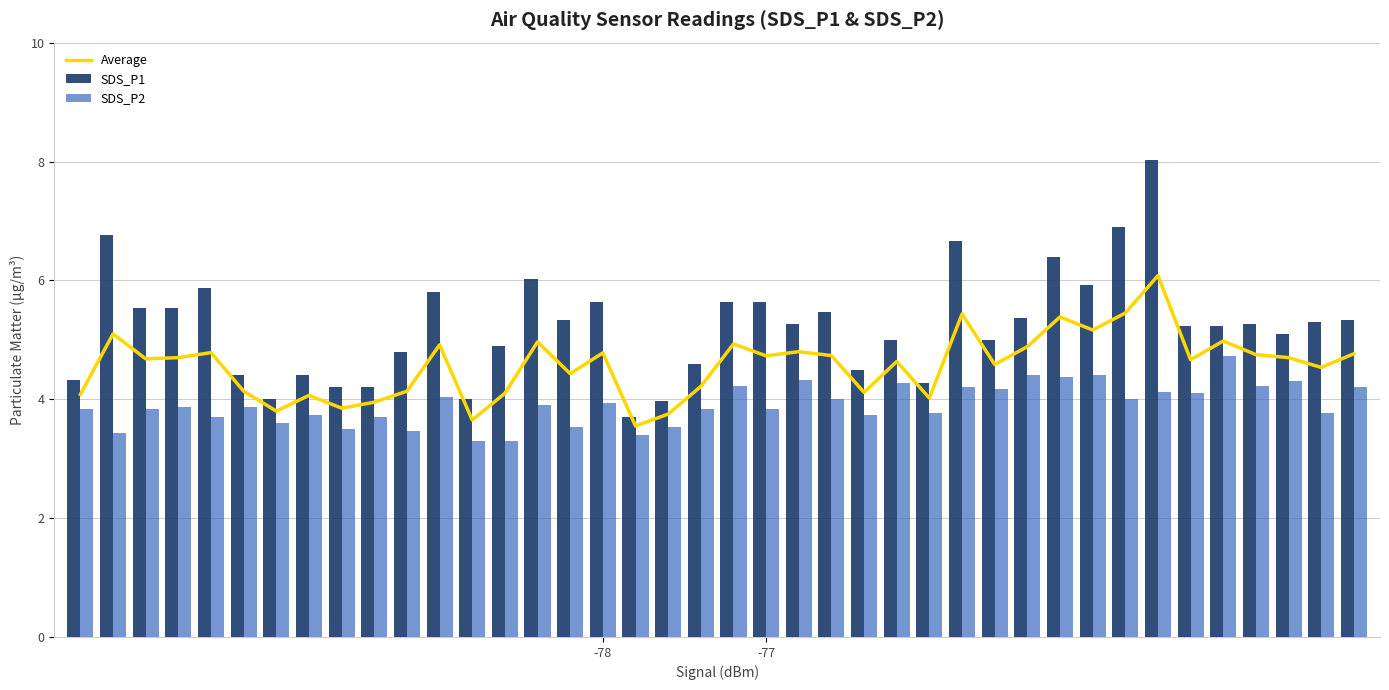

Which series has the largest total across all categories?

SDS_P1